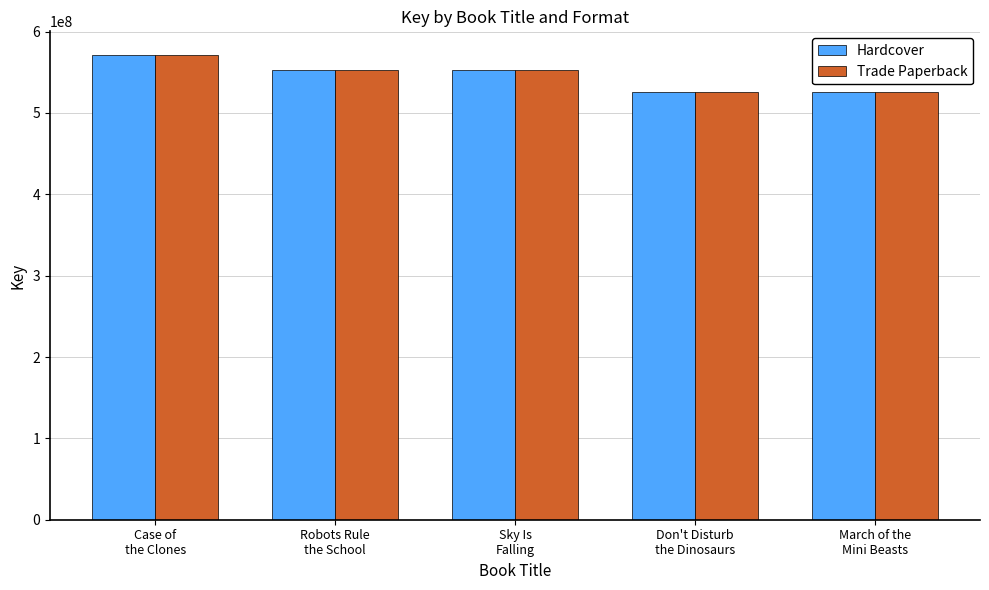

How many groups of bars are there?

5